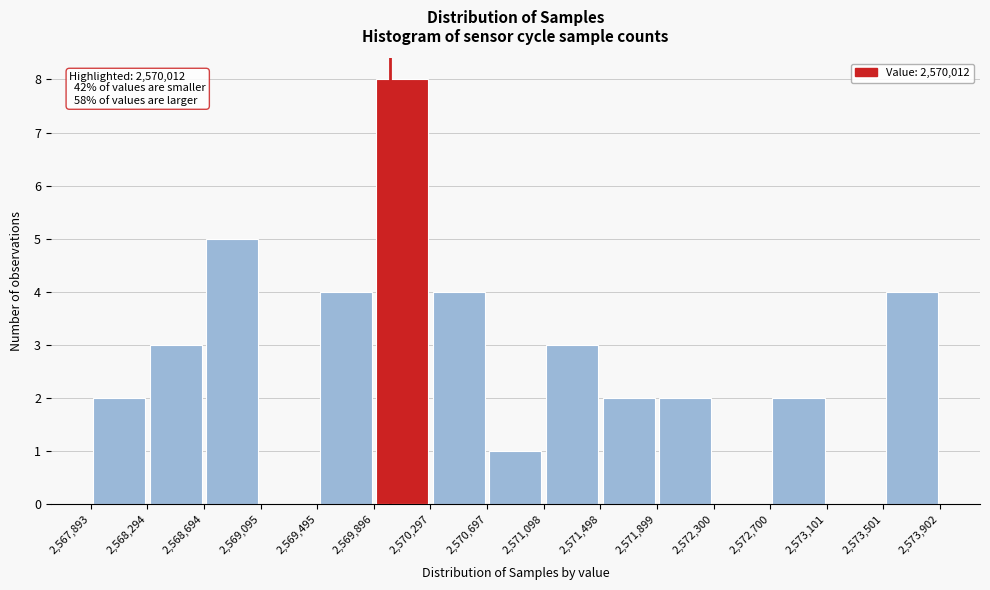

Over which range of the x-axis is the bar tallest?

2,569,896 to 2,570,297